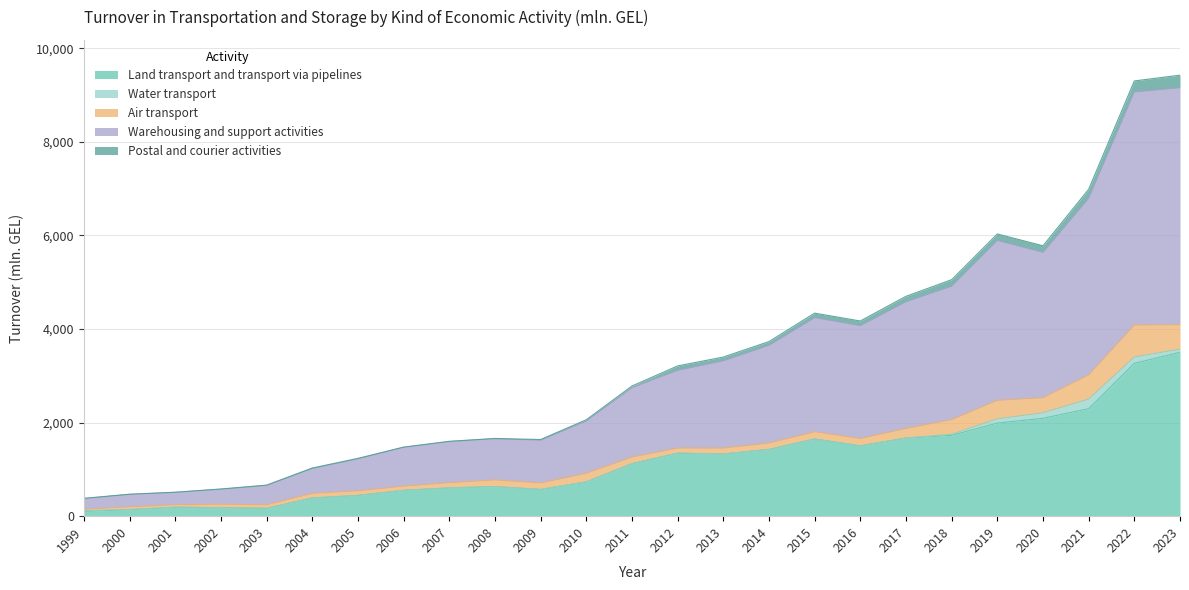

The Land transport and transport via pipelines series shows 1649.1 at 2015. True or false?

True